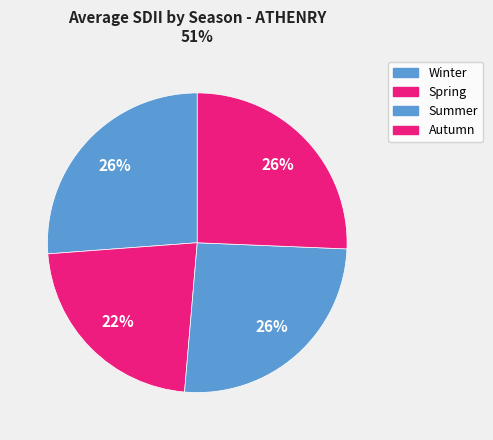

Count the number of slices in the pie.

4